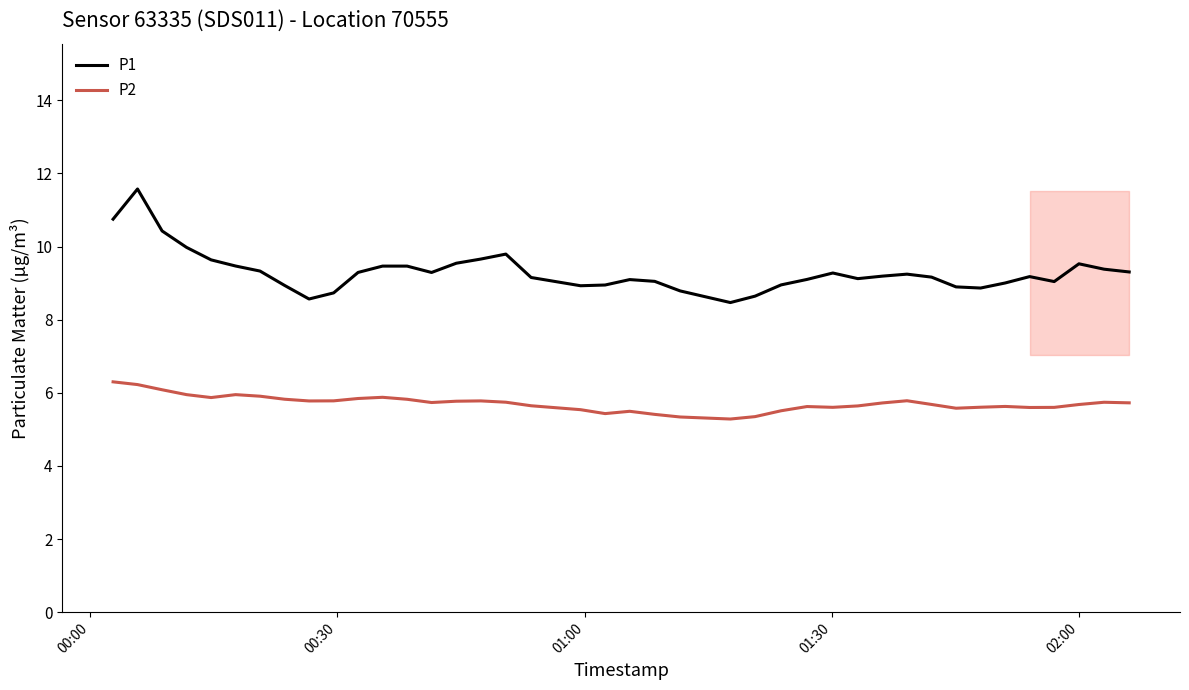

True or false: P1 and P2 cross at least once.

False